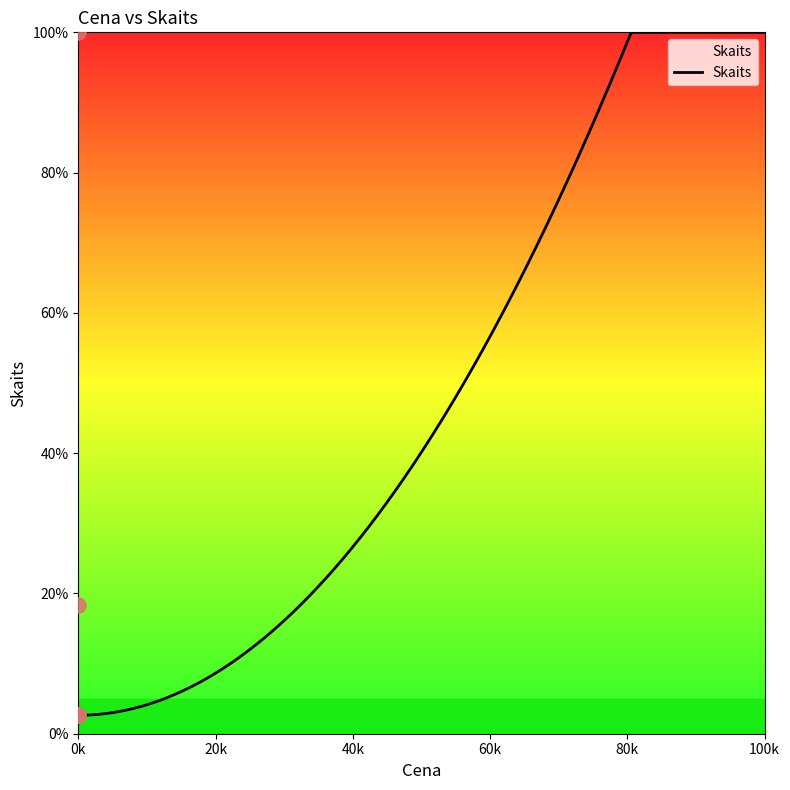

What is the lowest value of the Skaits series?

2.6